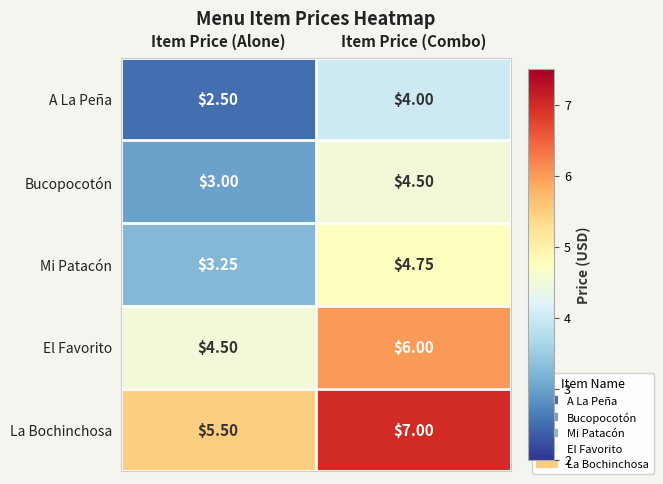

Which category has the highest value in the La Bochinchosa series?

Item Price (Combo)